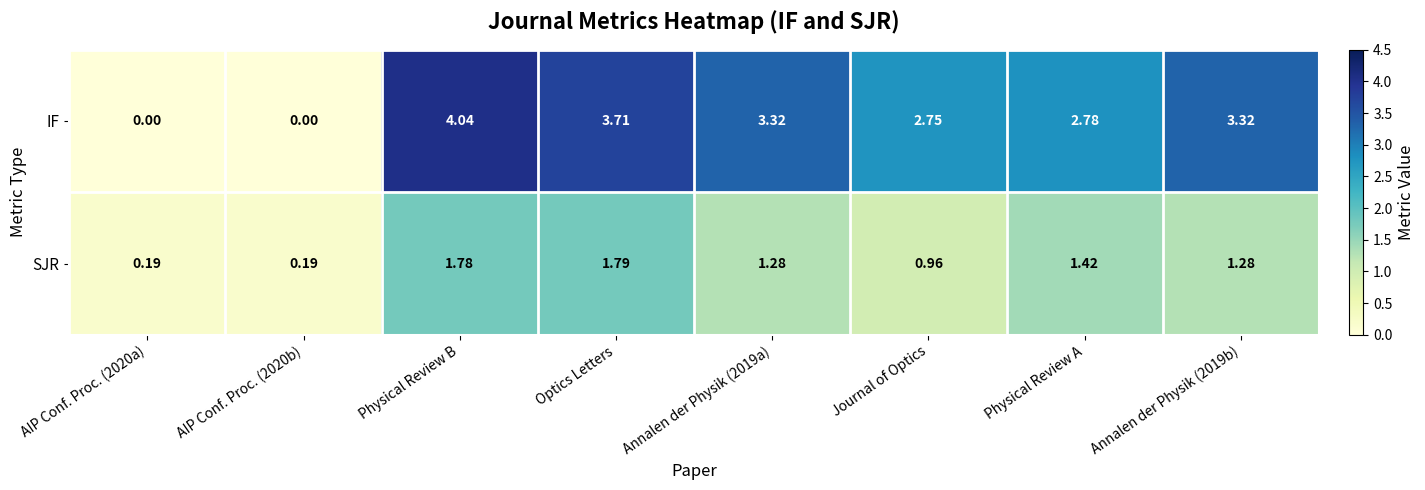

Which label corresponds to the largest value in the chart?

Physical Review B